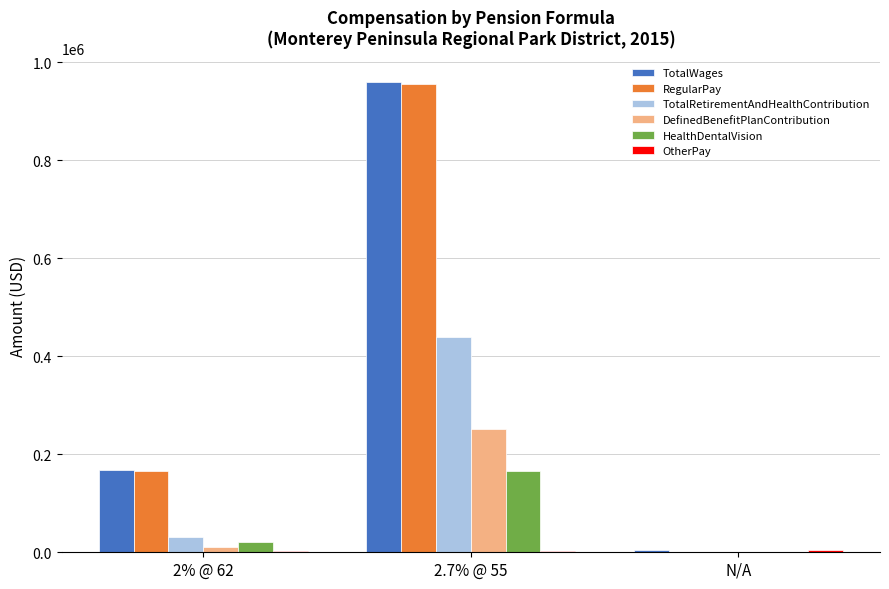

Is it true that HealthDentalVision equals -93533 at N/A?

False